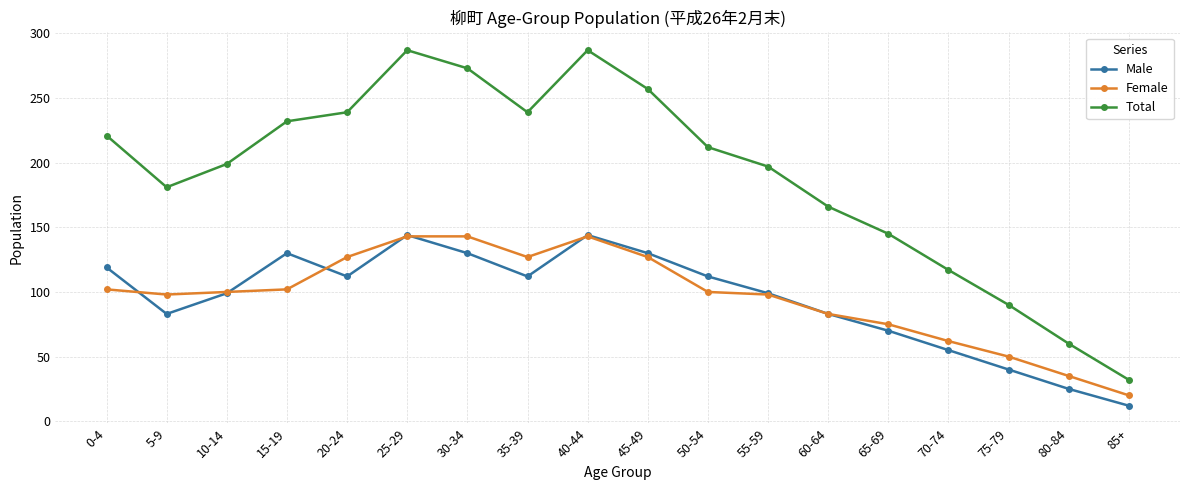

Which series has the largest range (max minus min)?

Total